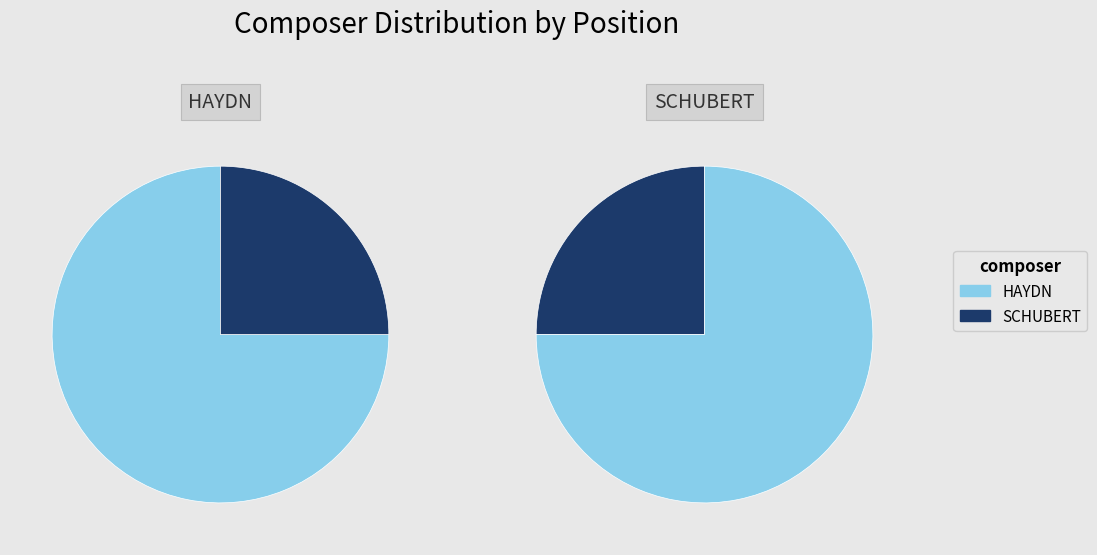

Rank the categories by value from lowest to highest.

SCHUBERT, HAYDN